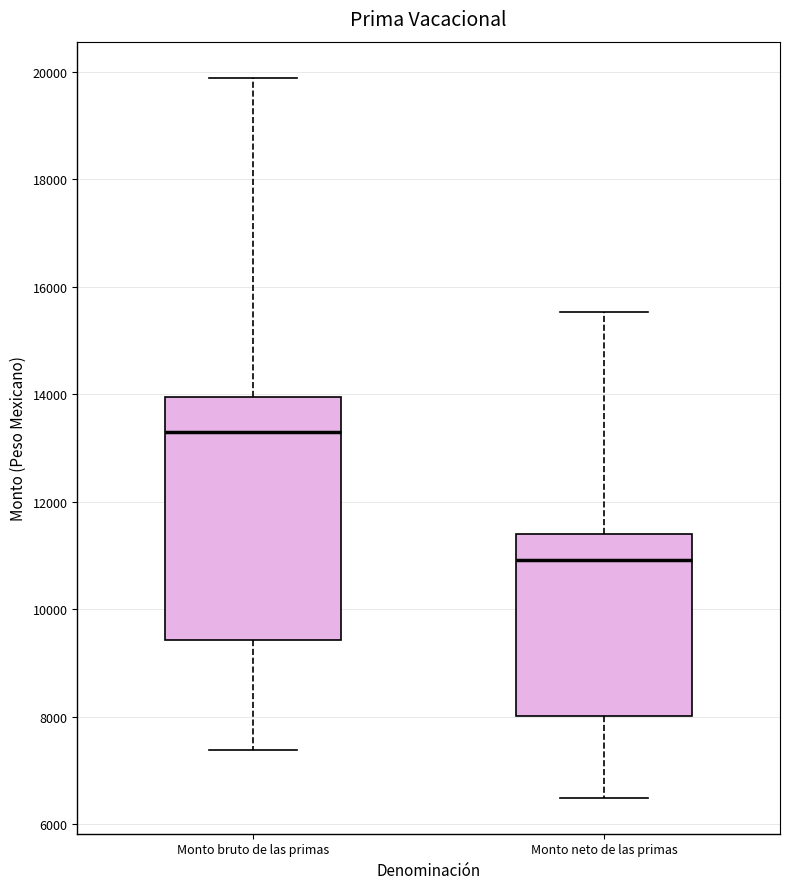

Which box has the lowest median line?

Monto neto de las primas